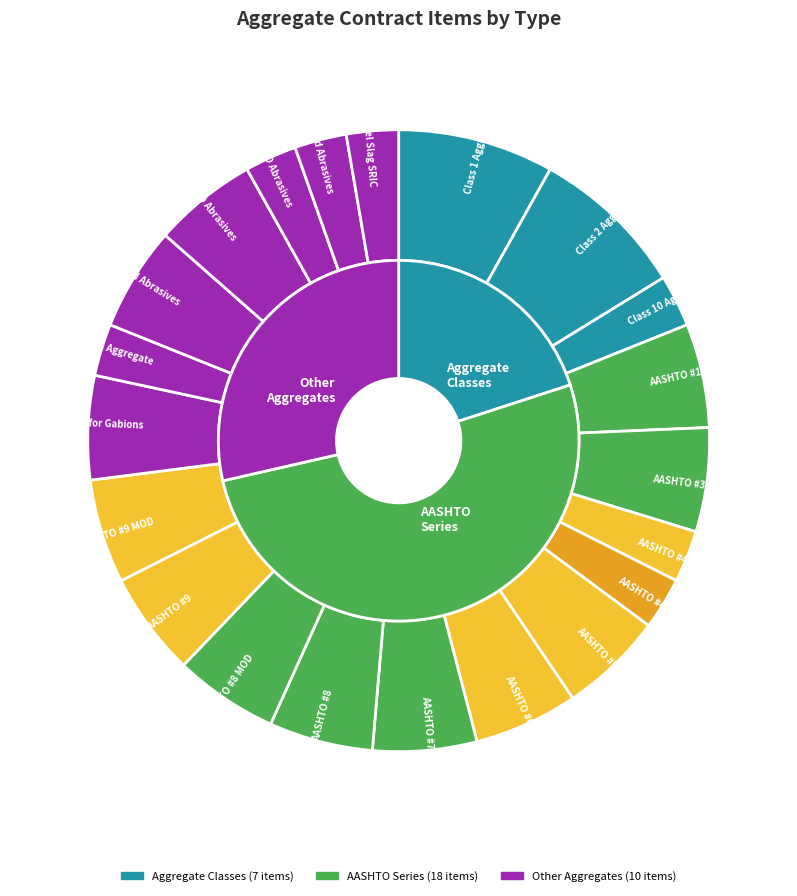

Do Class 1 Aggregate and AASHTO #9 Aggregate together represent more than half of the pie?

Yes